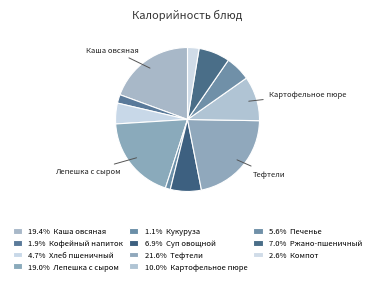

To the nearest percent, what is the average slice percentage?

9%